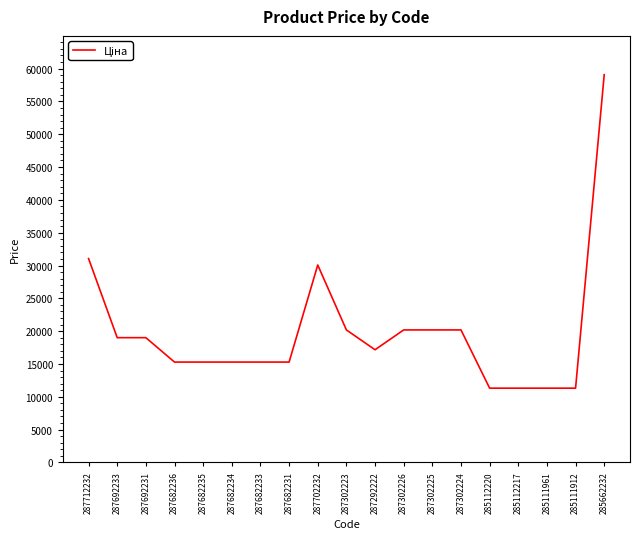

What is the average value?

19885.4